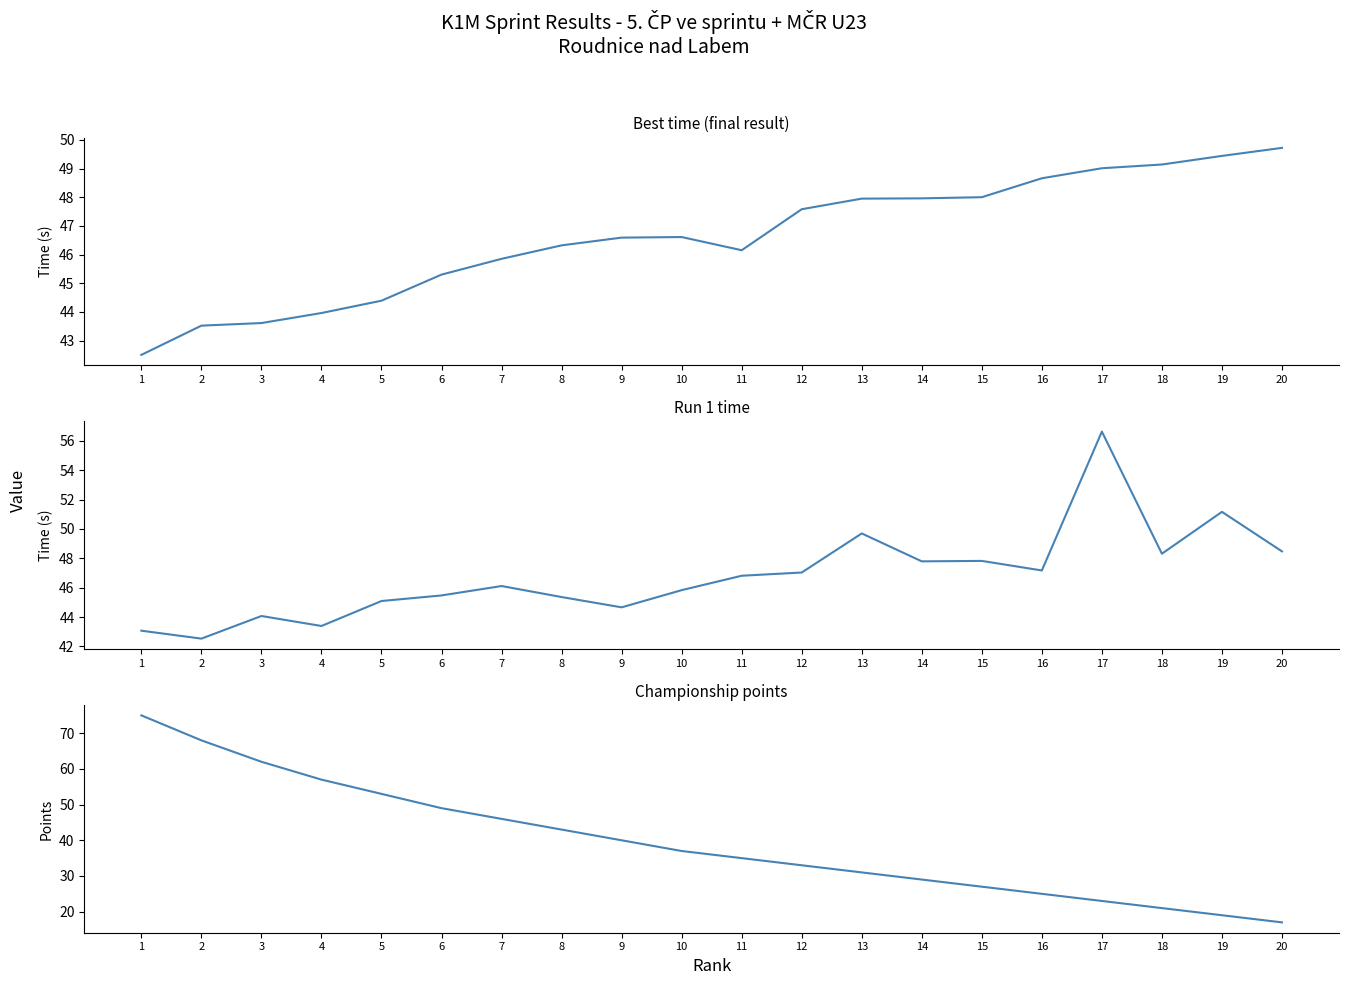

How many interior local valleys does the Run 1 time (s) series have?

6